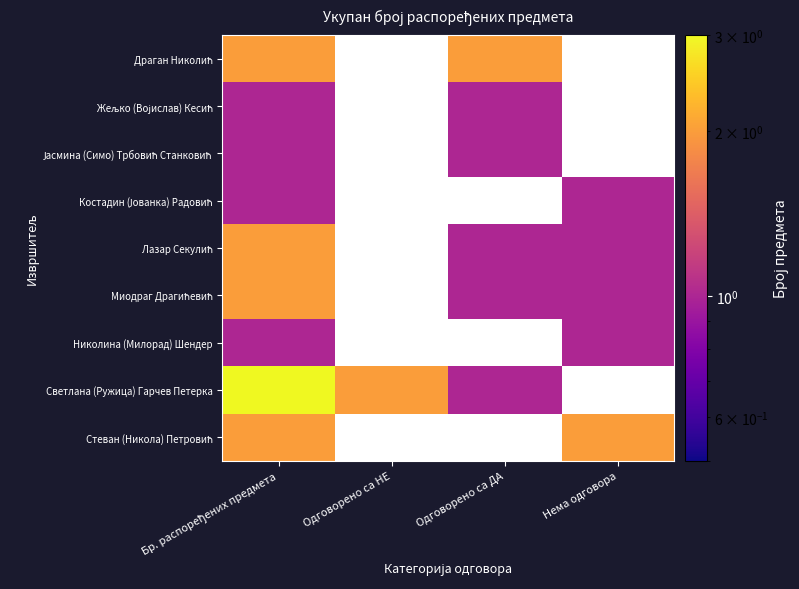

Which series has the largest range (max minus min)?

Светлана (Ружица) Гарчев Петерка